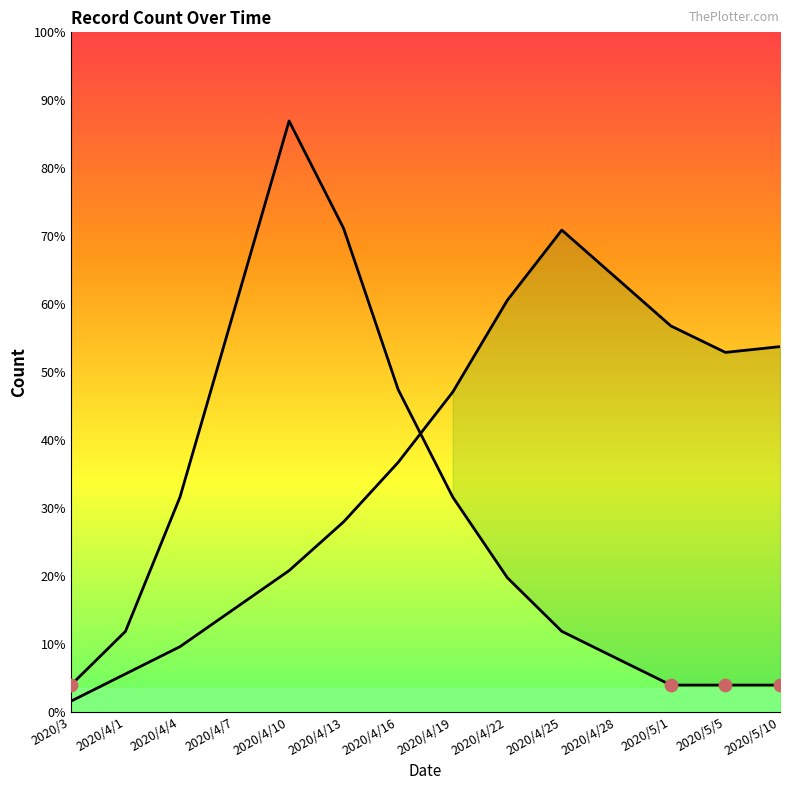

Between 2020/4/13 and 2020/4/7, which is larger?

2020/4/13